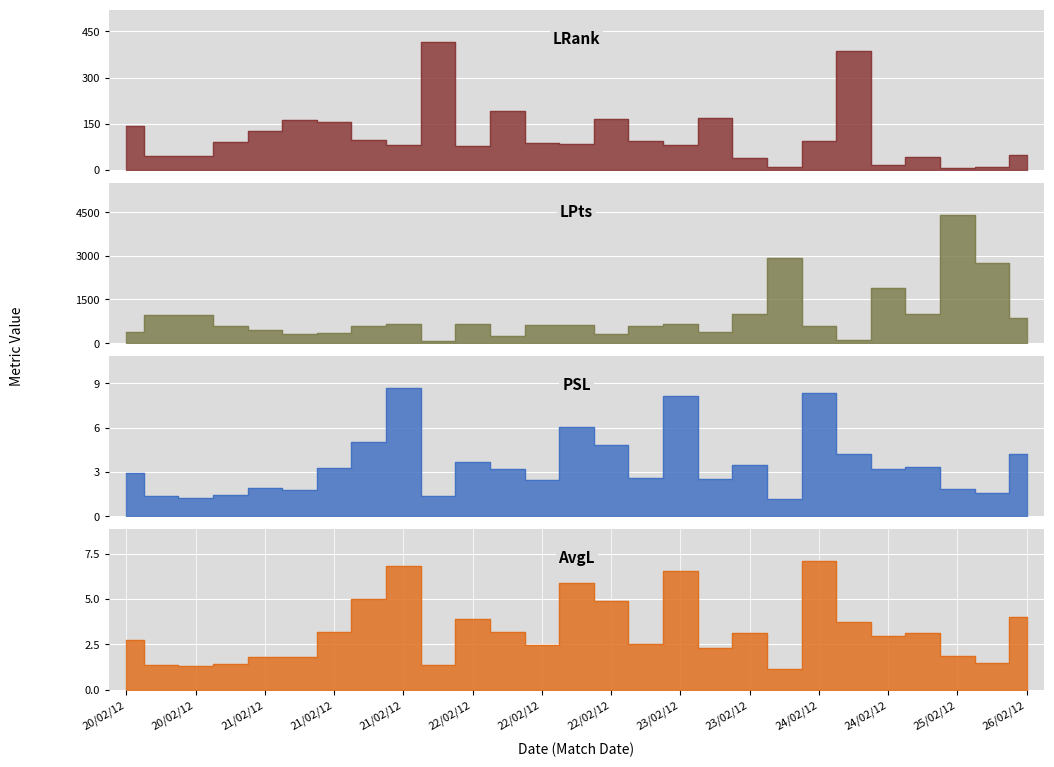

True or false: PSL has a value of 1.7 at 20/02/12.

False